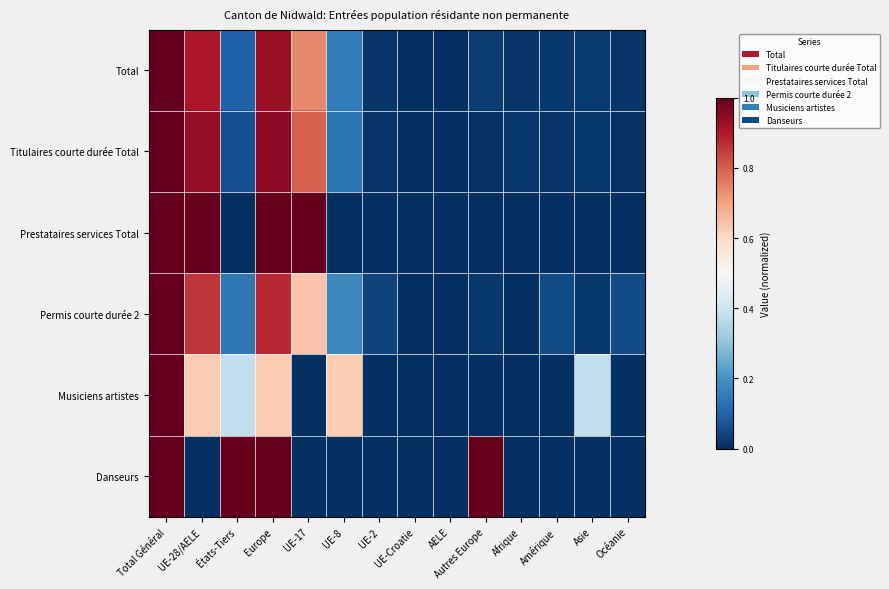

Which has a higher value, Autres Europe or UE-2?

Autres Europe